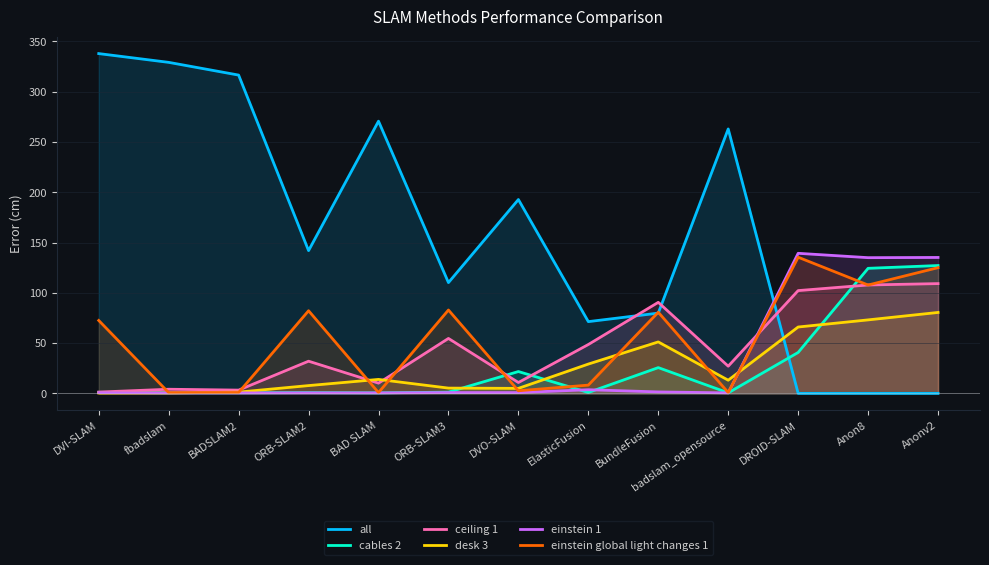

At which category does desk 3 reach its first local peak?

BAD SLAM